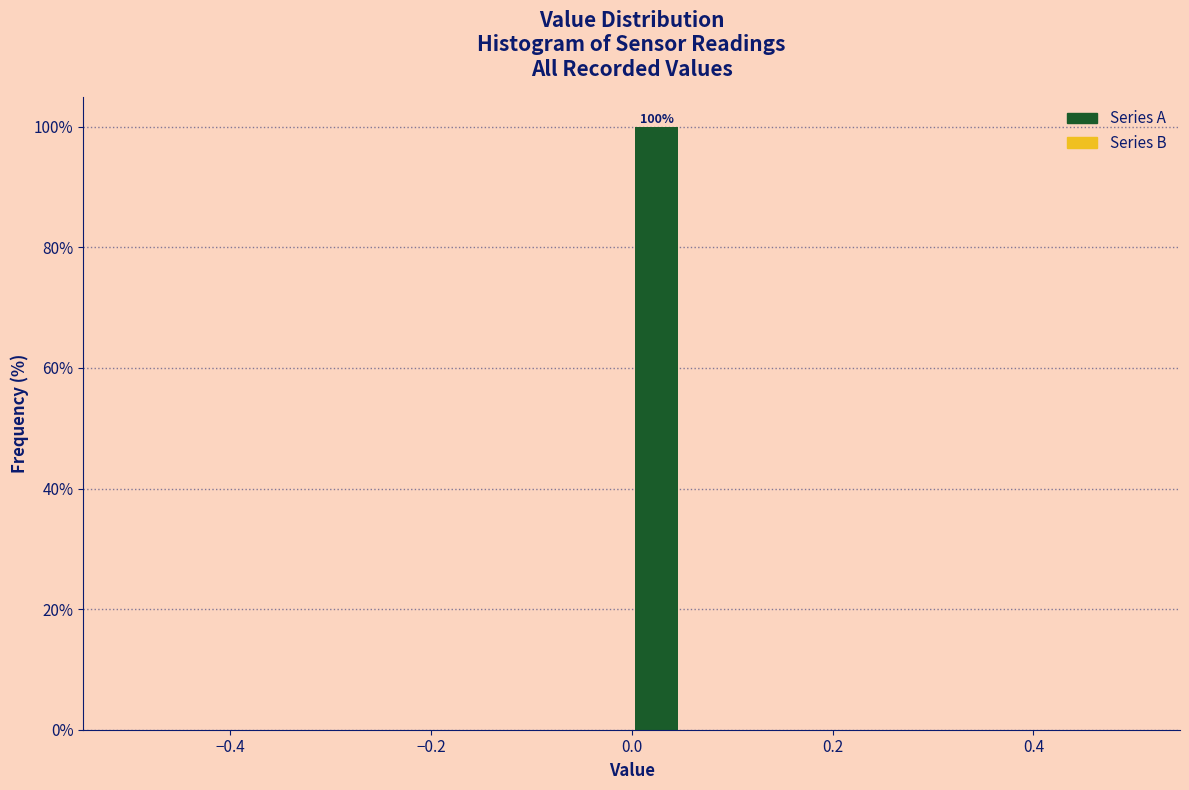

Read against the x-axis, roughly where is the centre of the tallest bar?

0.02